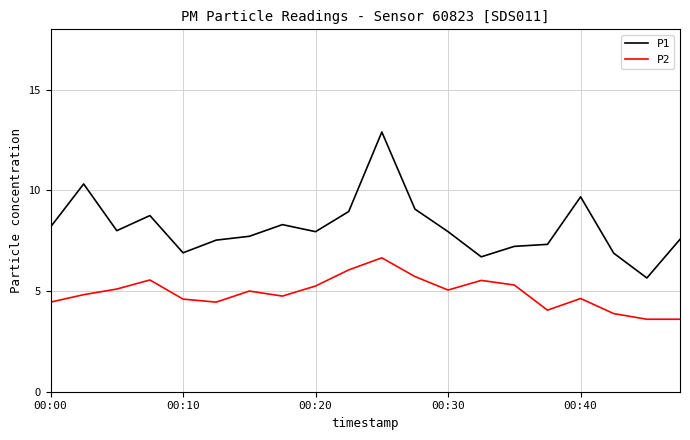

List the series in order of their peak value, highest first.

P1, P2